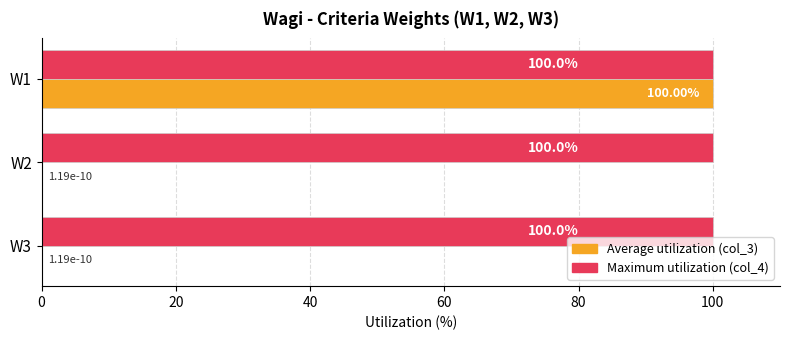

What is the total value across all series at W2?

100.0